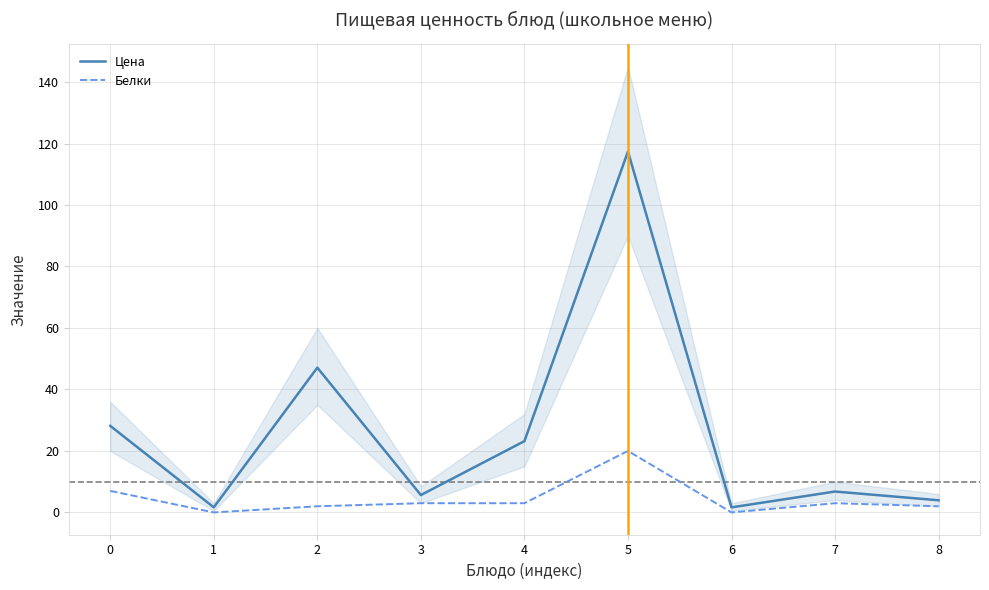

Between 8 and 1, which is larger?

8